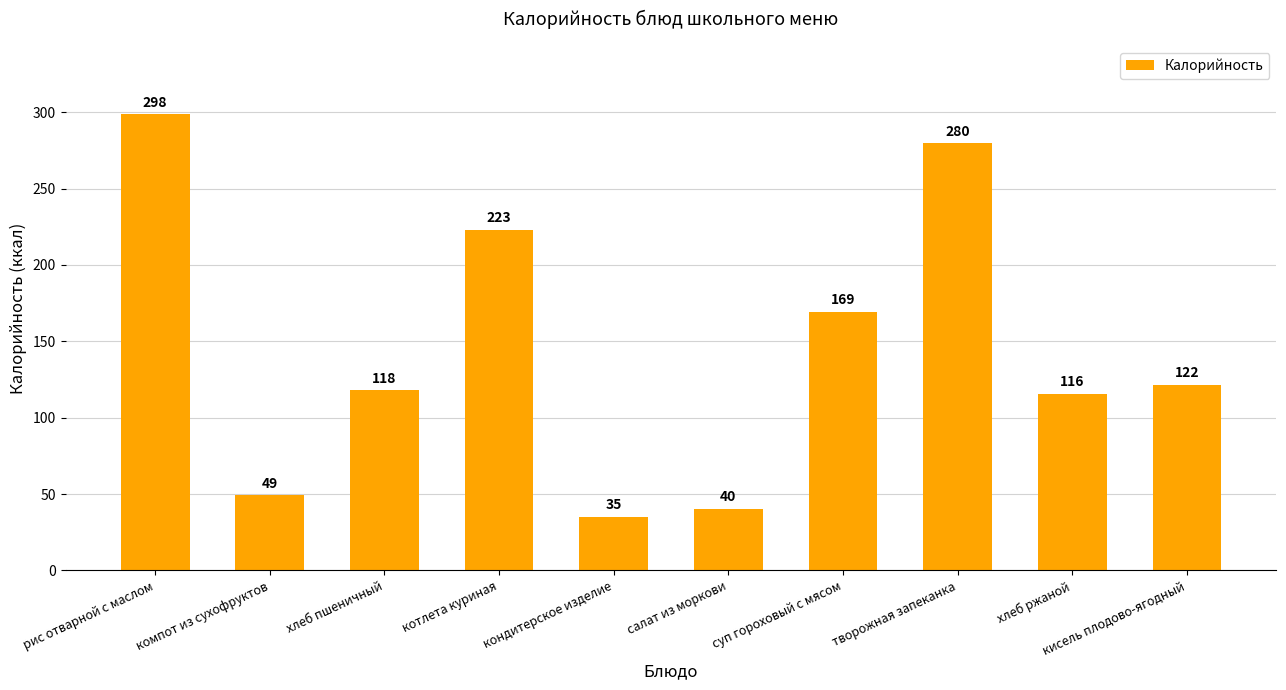

True or false: the data shows 169.3 at суп гороховый с мясом.

True